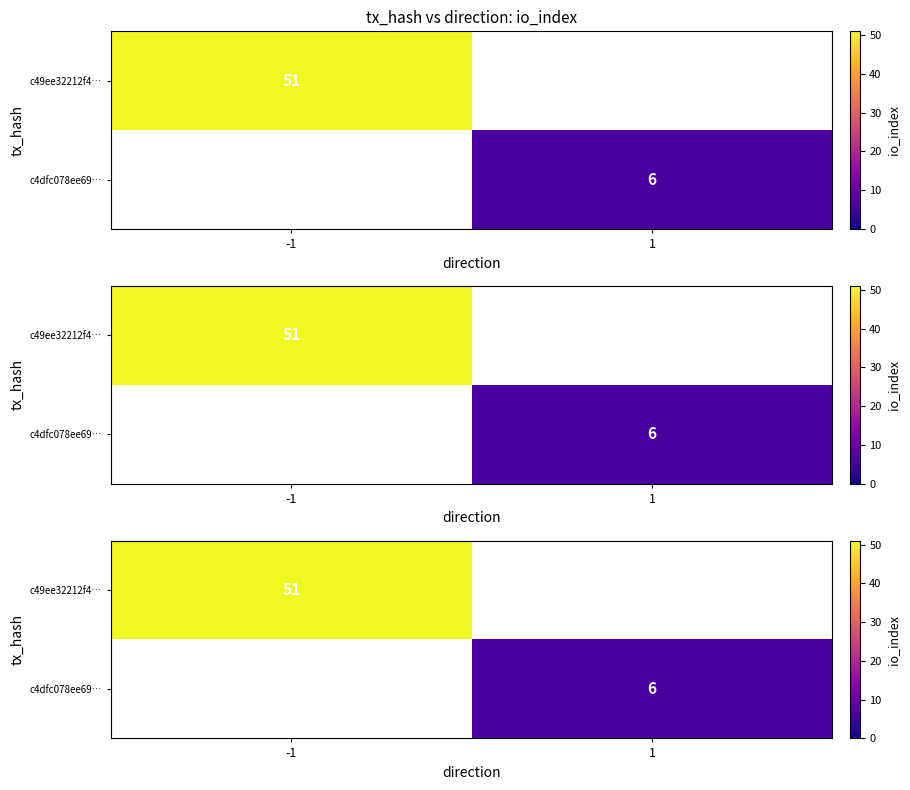

List the labels in order of c4dfc078ee69… value, largest first.

-1, 1